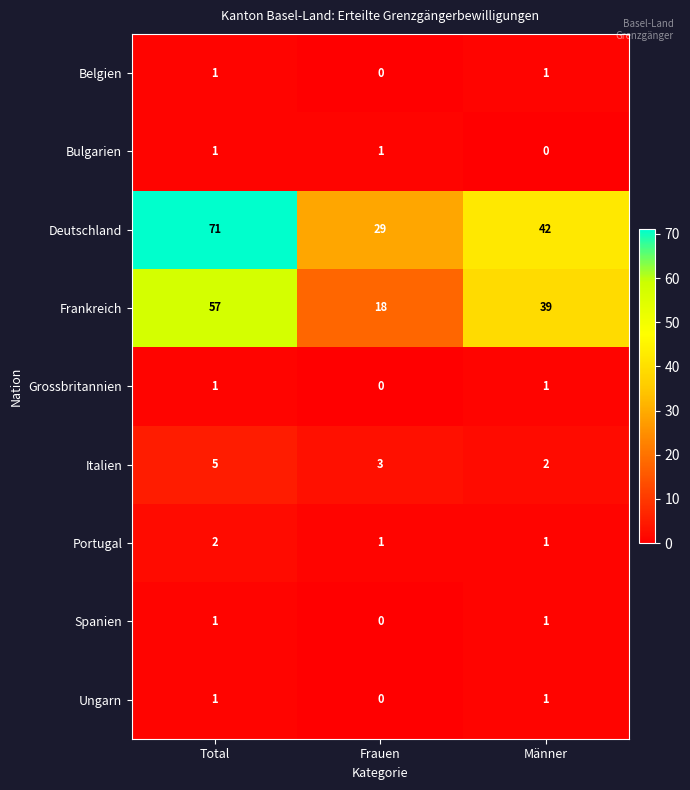

At how many categories does at least one series exceed 54?

1